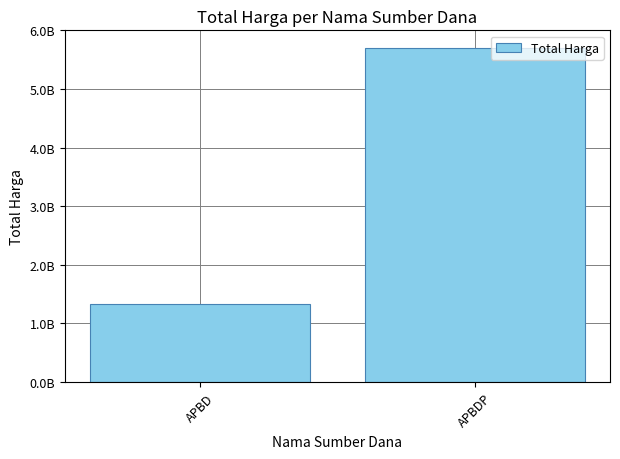

The value at APBDP is 8544685191. True or false?

False